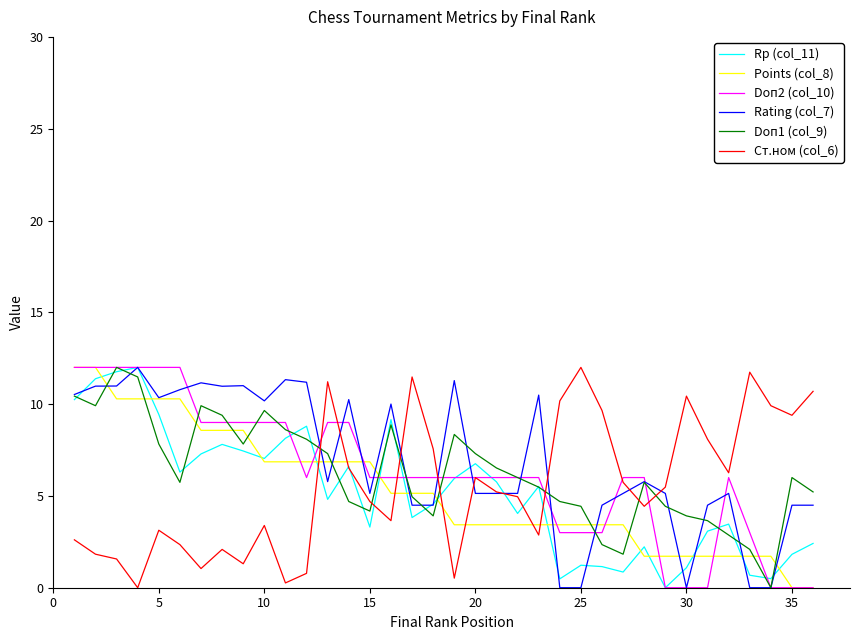

What is the highest value of the Ст.ном (col_6) series?

12.0